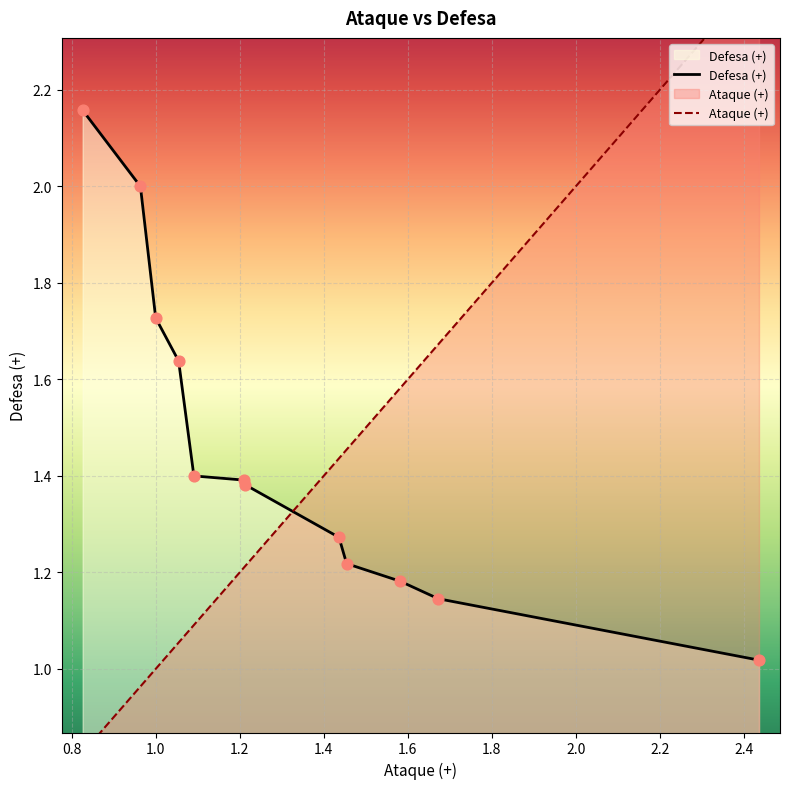

Which series contains the lowest Y value?

Ataque (+)